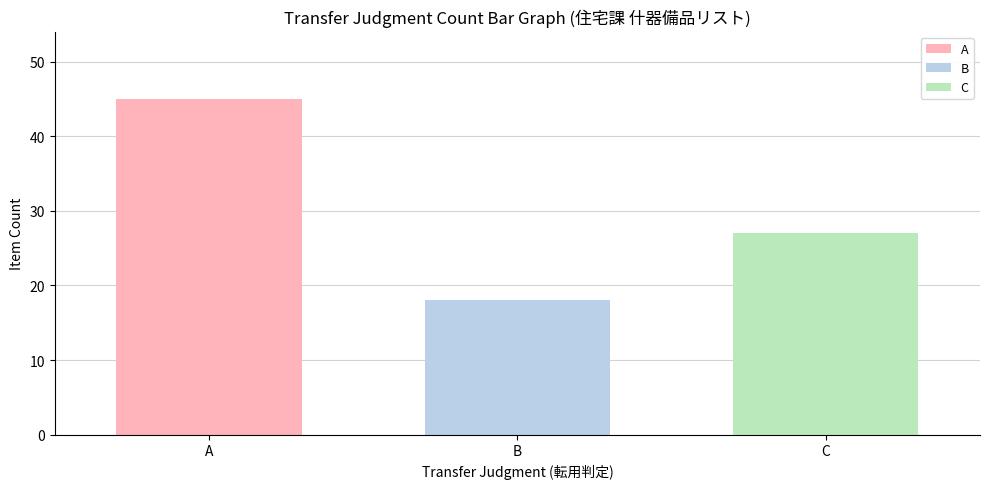

Rank the series by their maximum value, from lowest to highest.

B, C, A